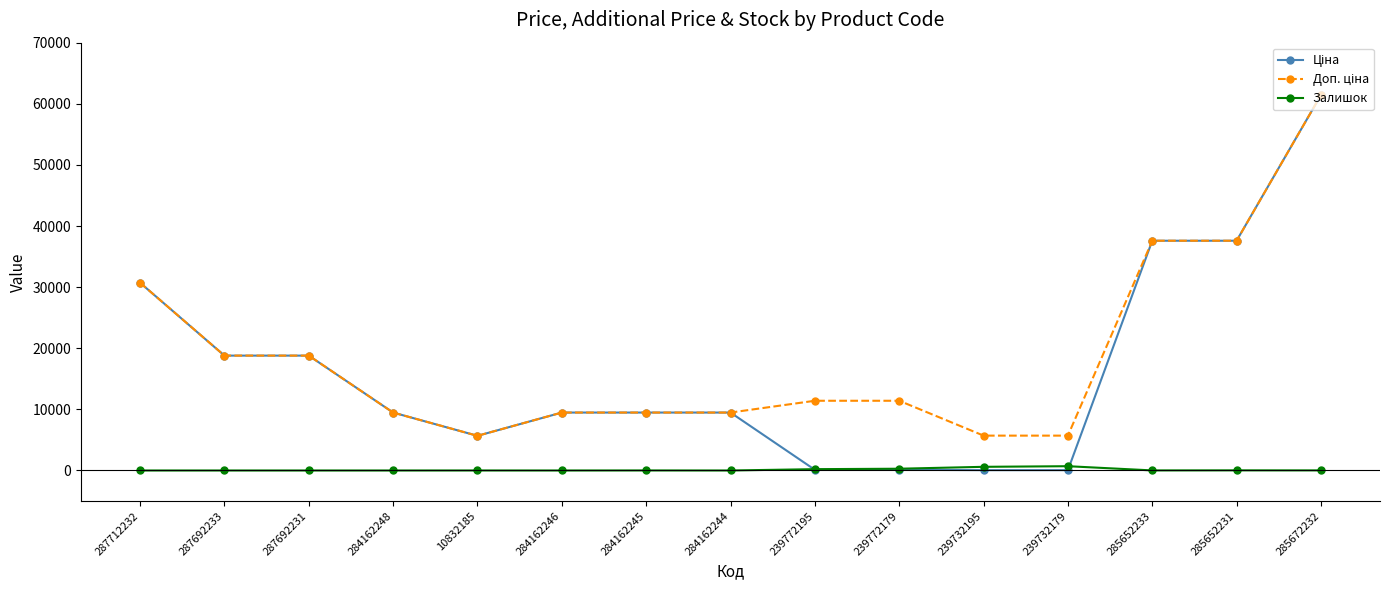

Count the number of categories in the chart.

15